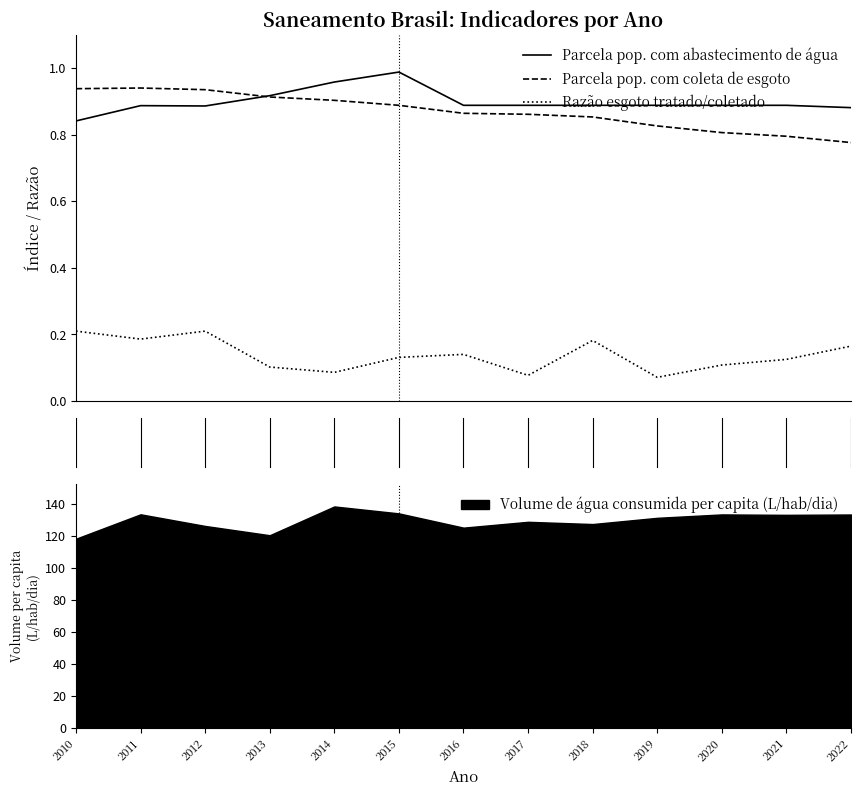

At 2016, list the series in order from smallest to largest.

Razão esgoto tratado/coletado, Parcela pop. com coleta de esgoto, Parcela pop. com abastecimento de água